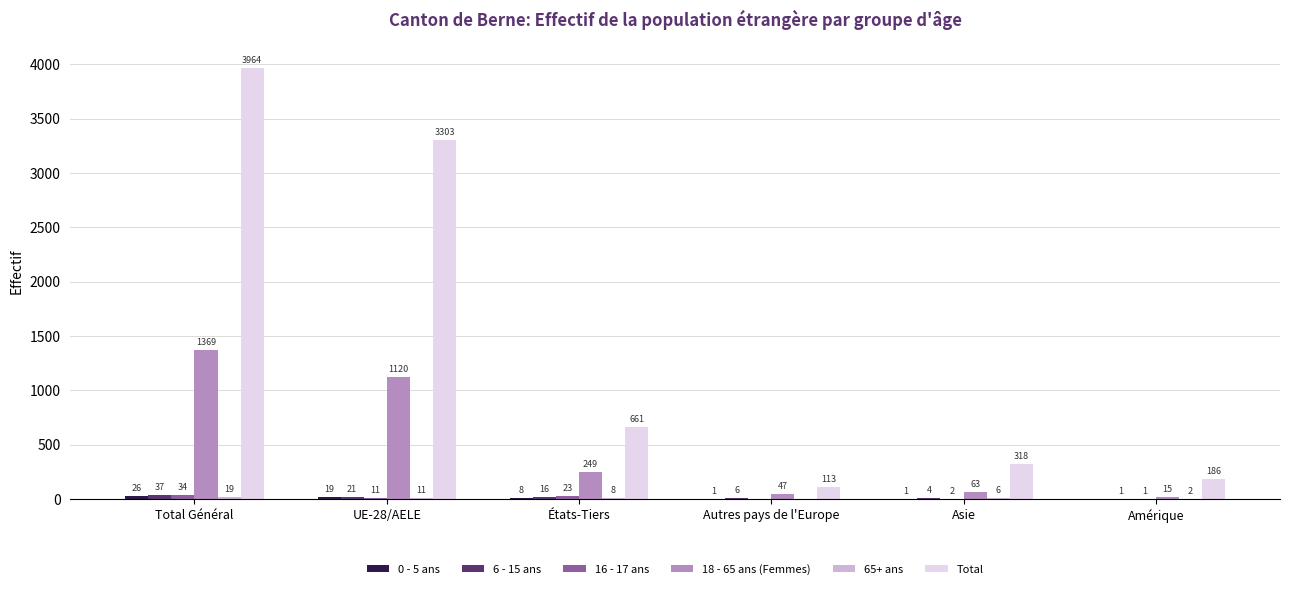

Where does the 18 - 65 ans (Femmes) series first go above 249?

Total Général